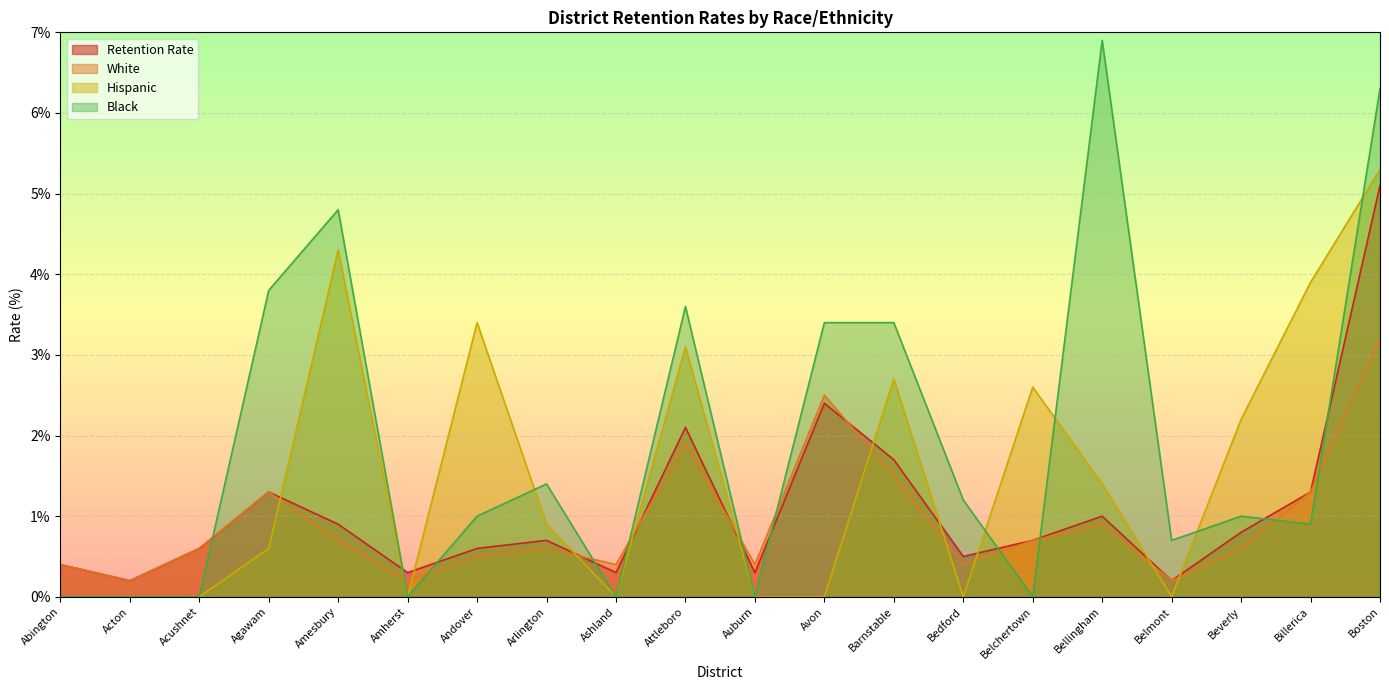

How many times do Black and White cross each other?

11